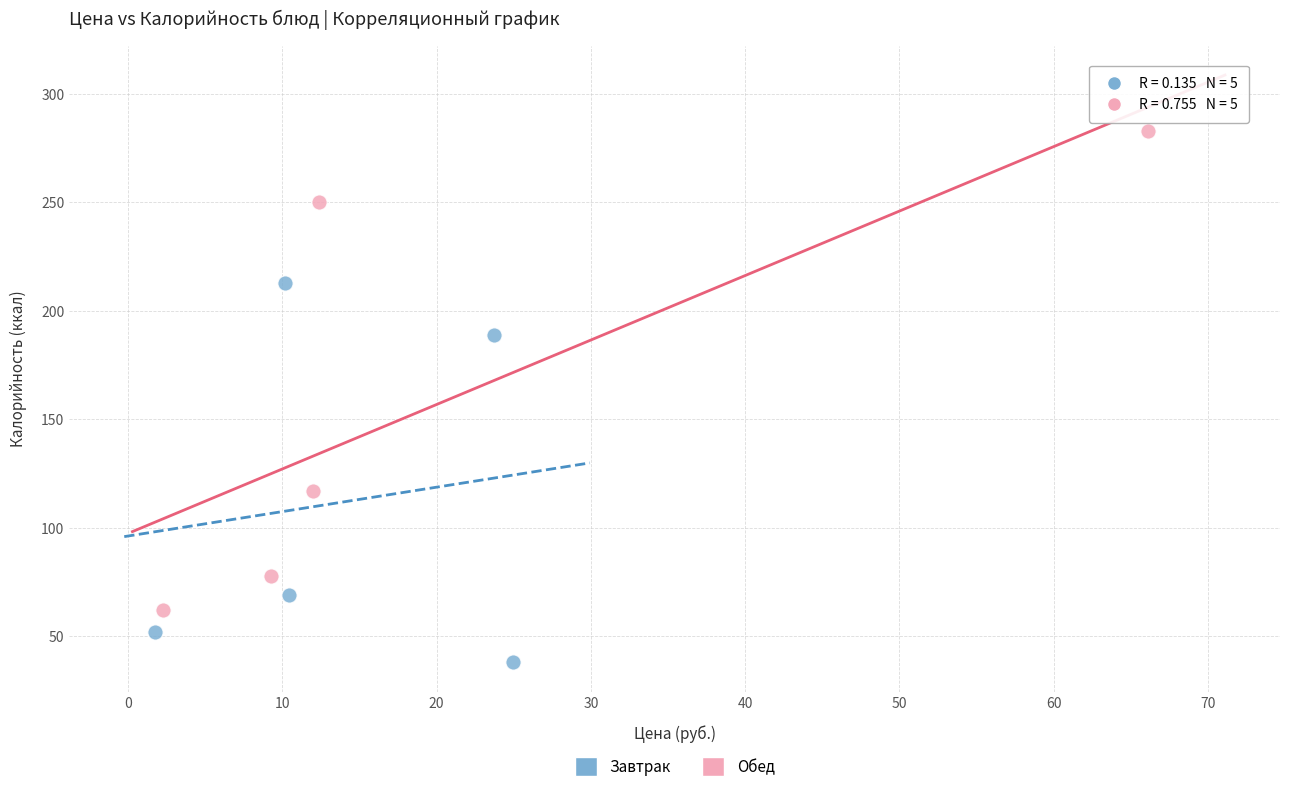

Which series contains the highest Y value?

Обед